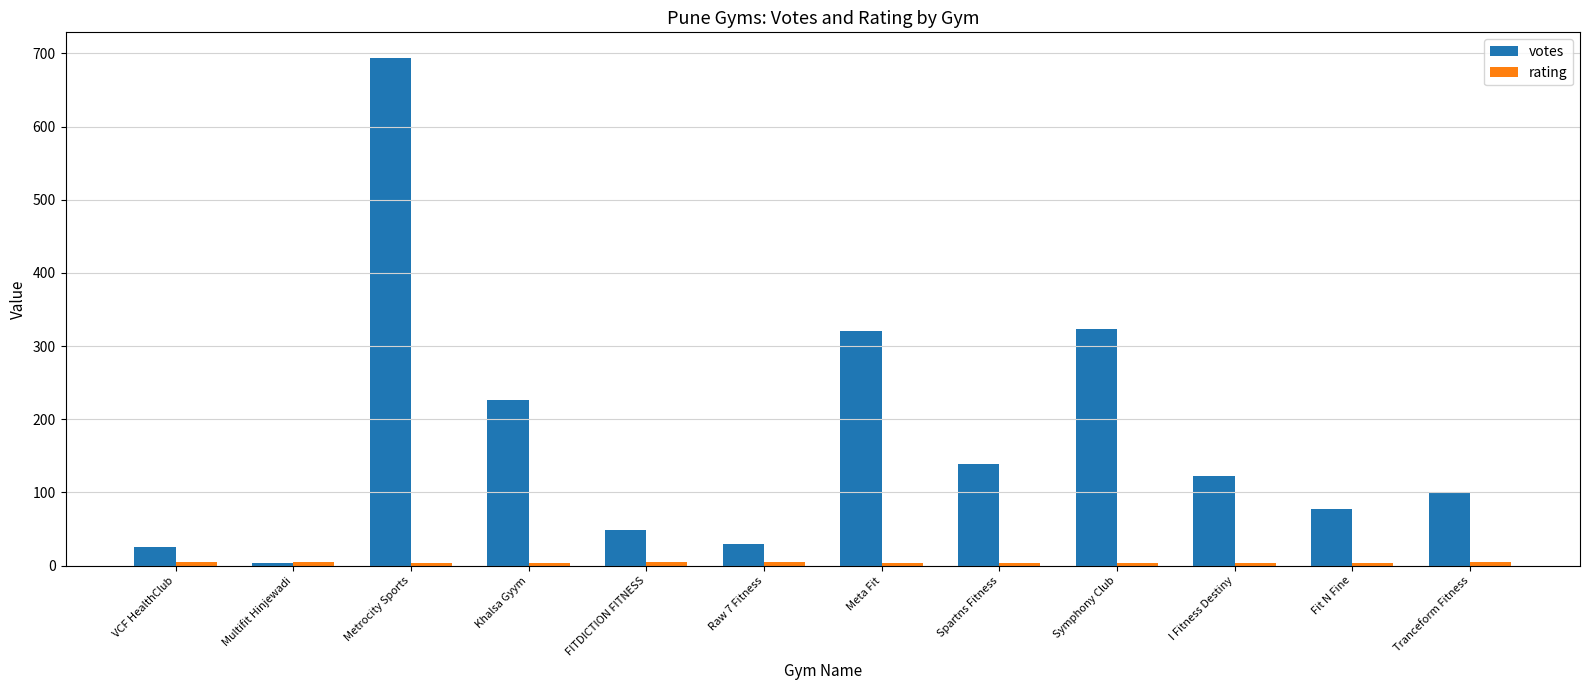

Between Meta Fit and Tranceform Fitness, which series saw the biggest shift?

votes